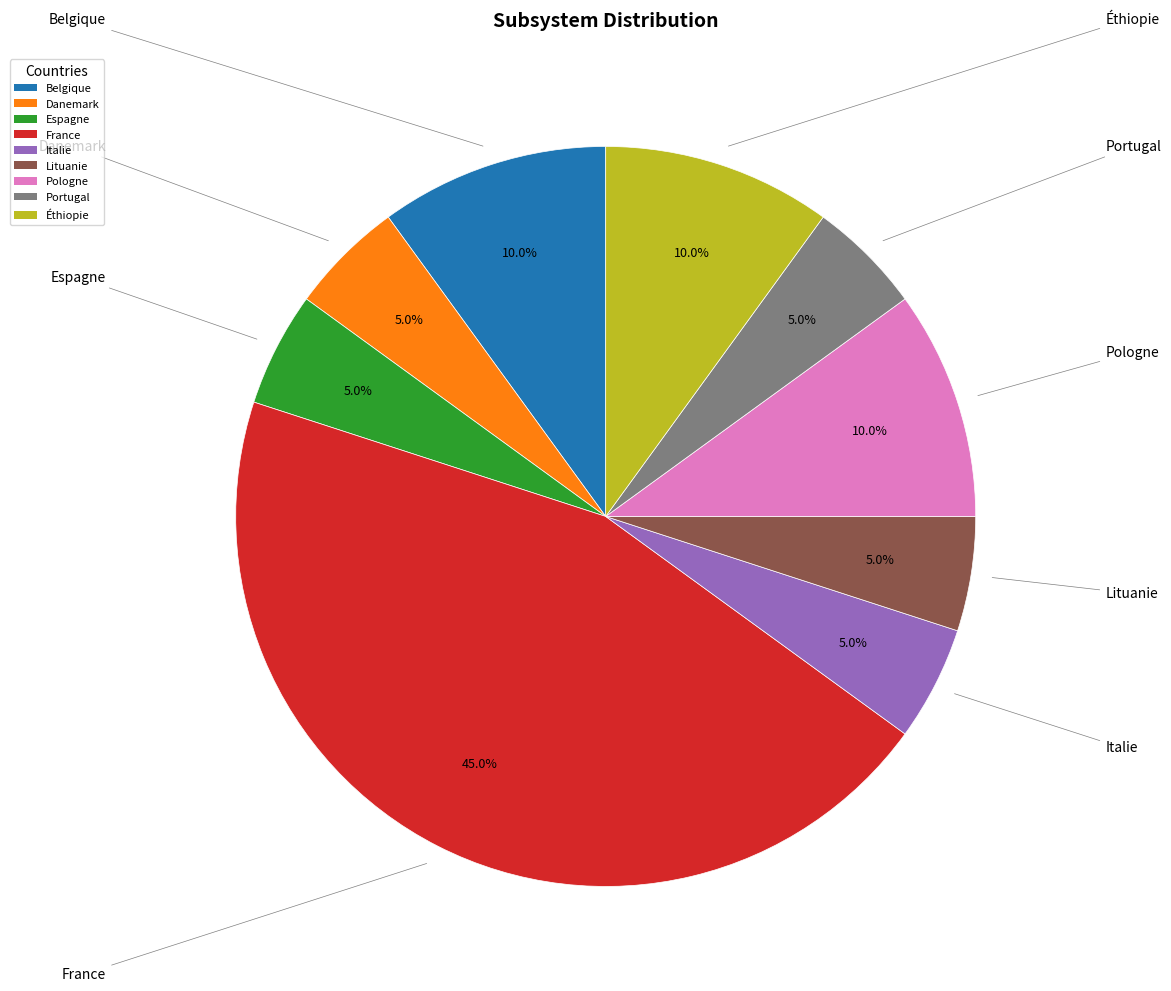

Is it true that Danemark is 14% of the pie?

False